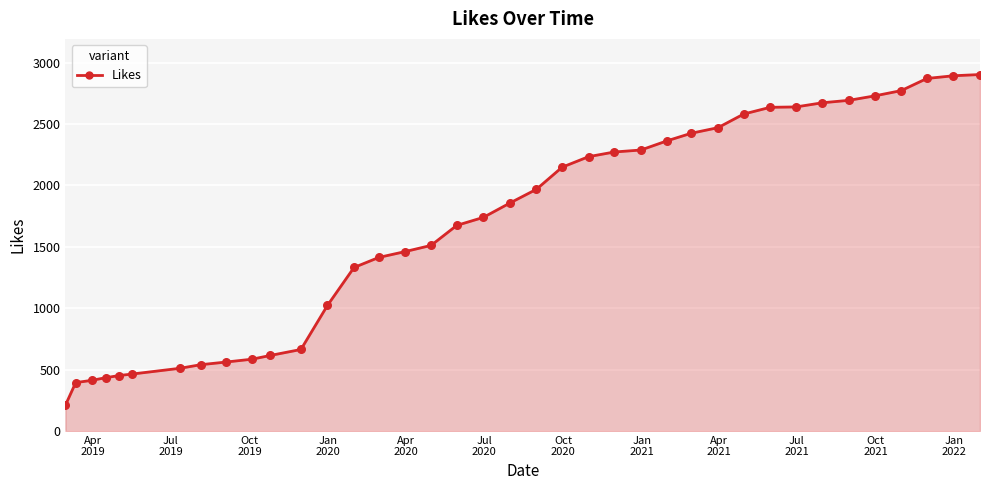

What is the maximum value shown in the chart?

2904